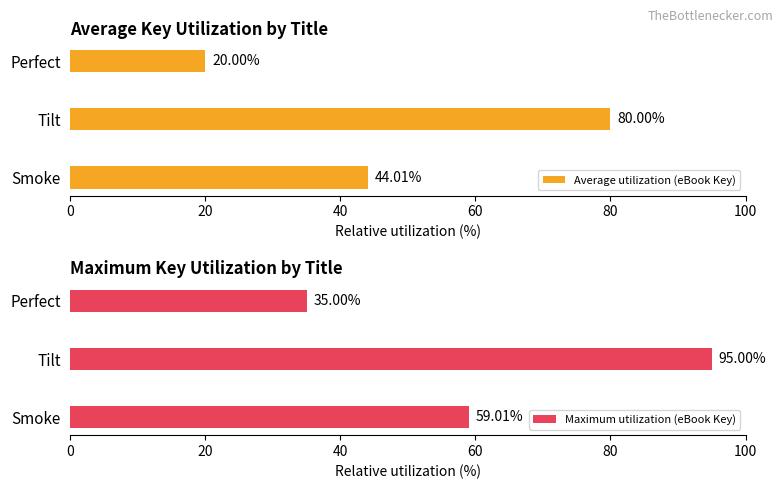

How many Maximum utilization (eBook Key) values are between 35 and 95?

3